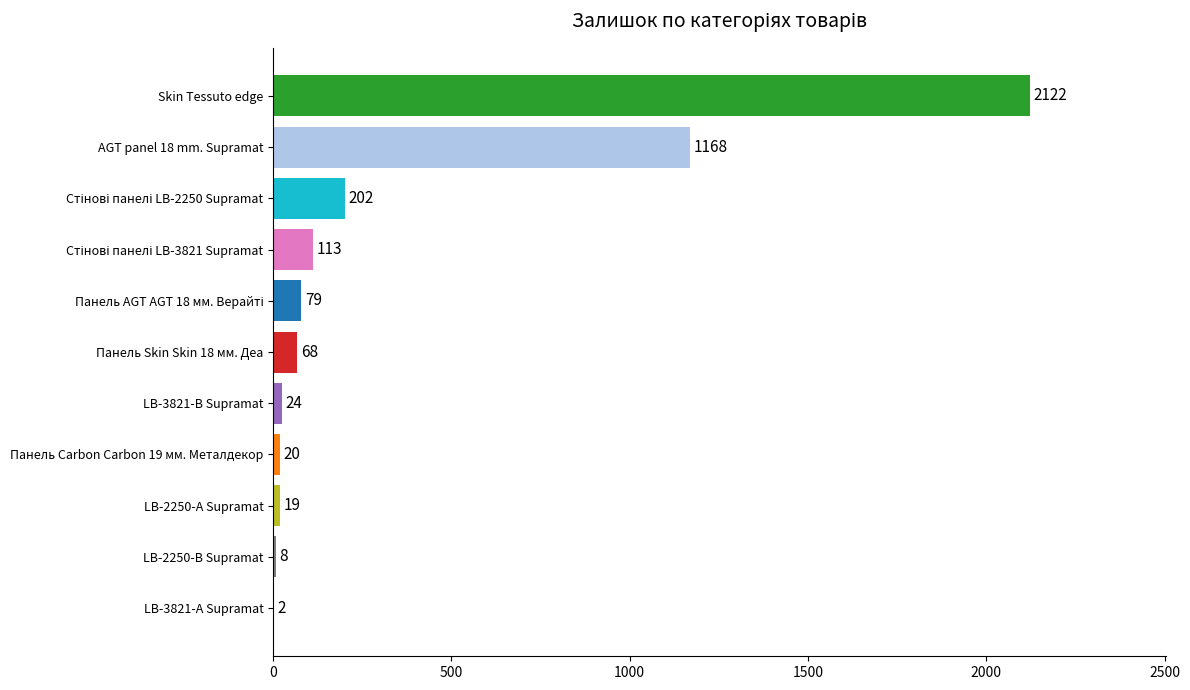

The chart shows a value of 3147 at Skin Tessuto edge. True or false?

False